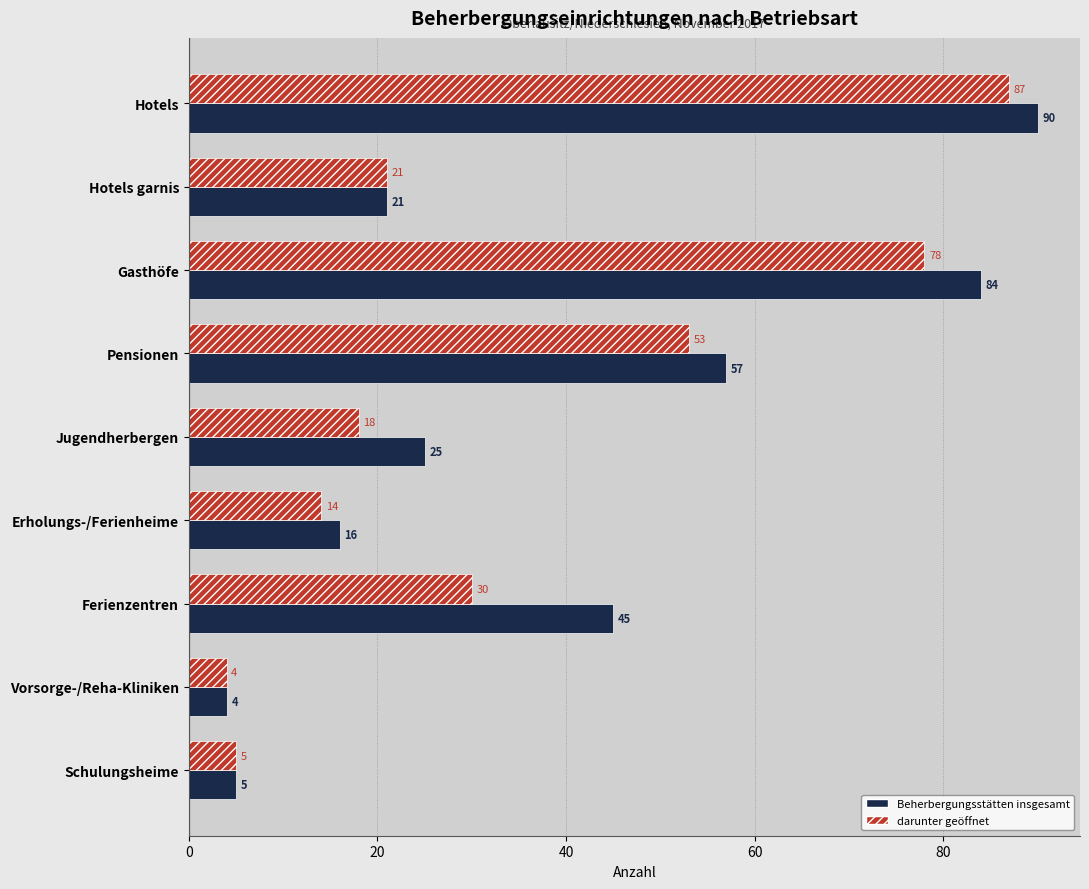

Rank the series by their maximum value, from highest to lowest.

Beherbergungsstätten insgesamt, darunter geöffnet